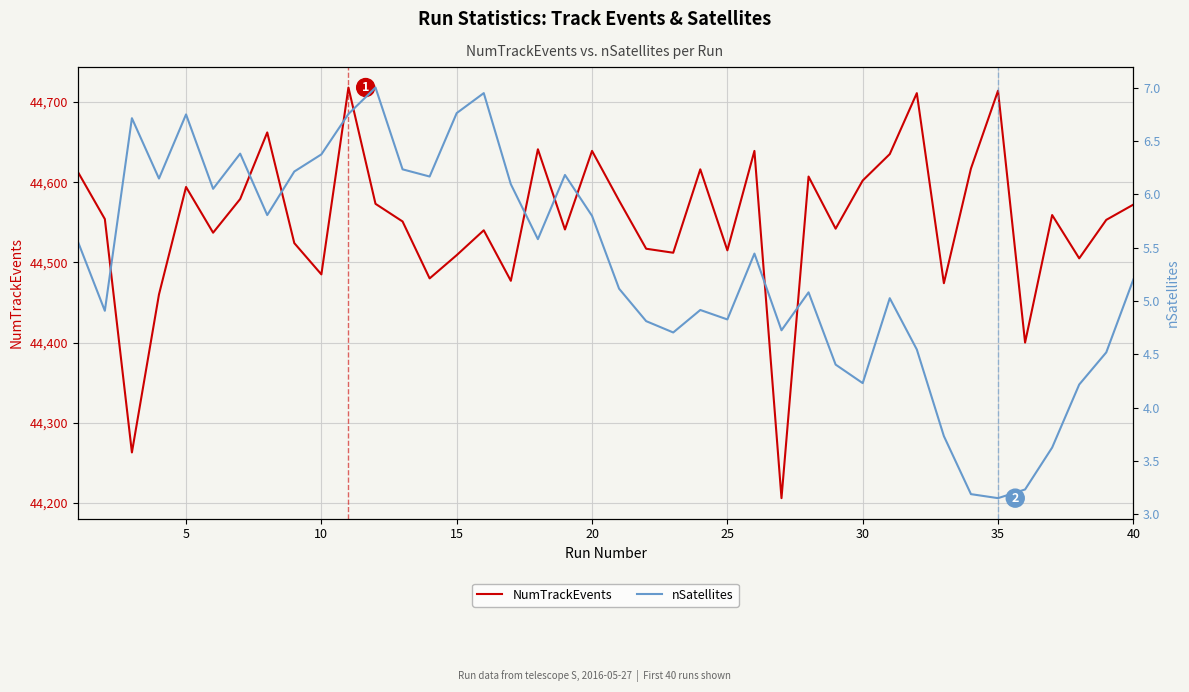

What is the value of the nSatellites point at the 13th from the left?

6.2